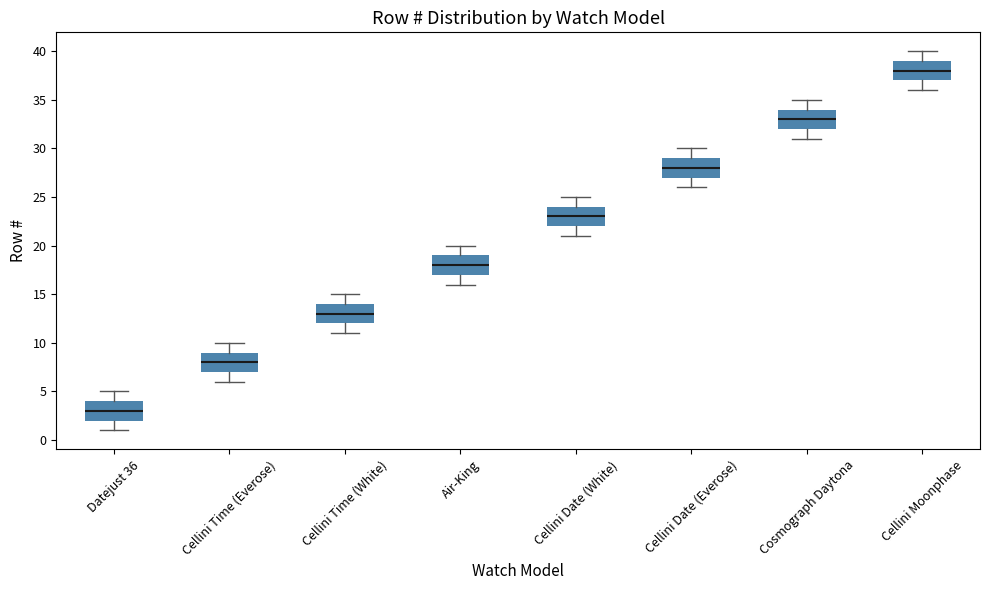

Where does the upper whisker of the box for Cellini Moonphase end on the y-axis? The values are not printed on the chart, so give them approximately, as read against the axis.

40